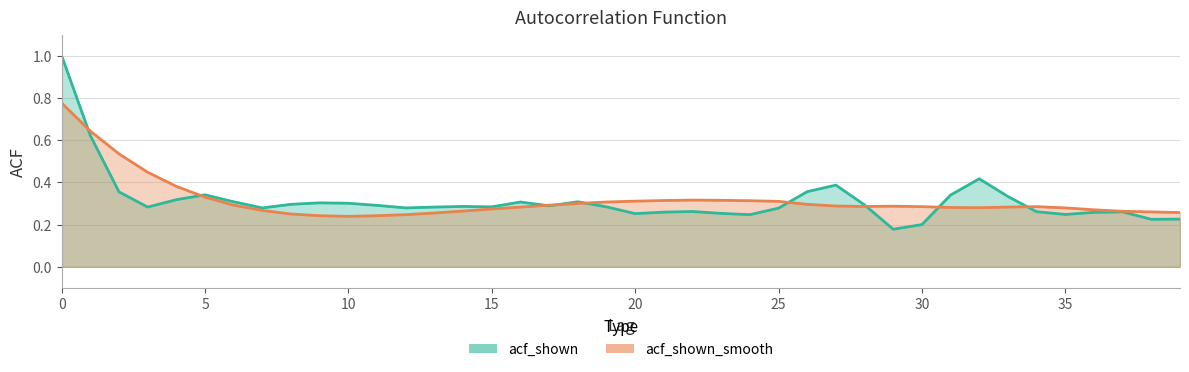

How many distinct data groups are displayed?

2